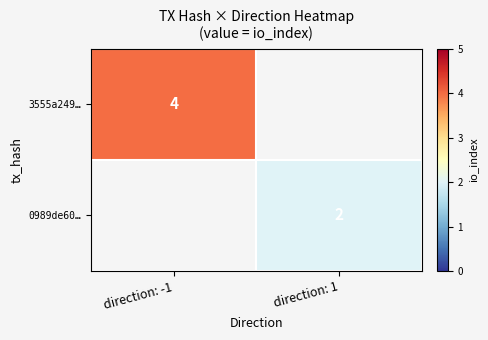

The 3555a249… series shows 4 at direction: -1. True or false?

True